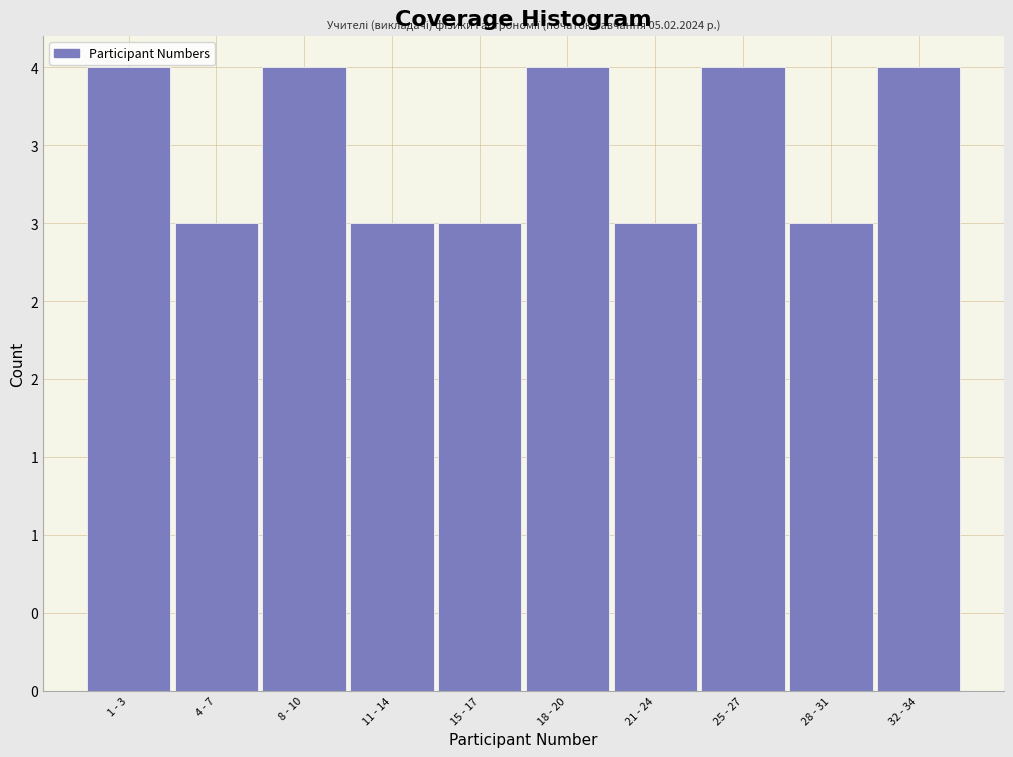

Are the bars horizontal?

No